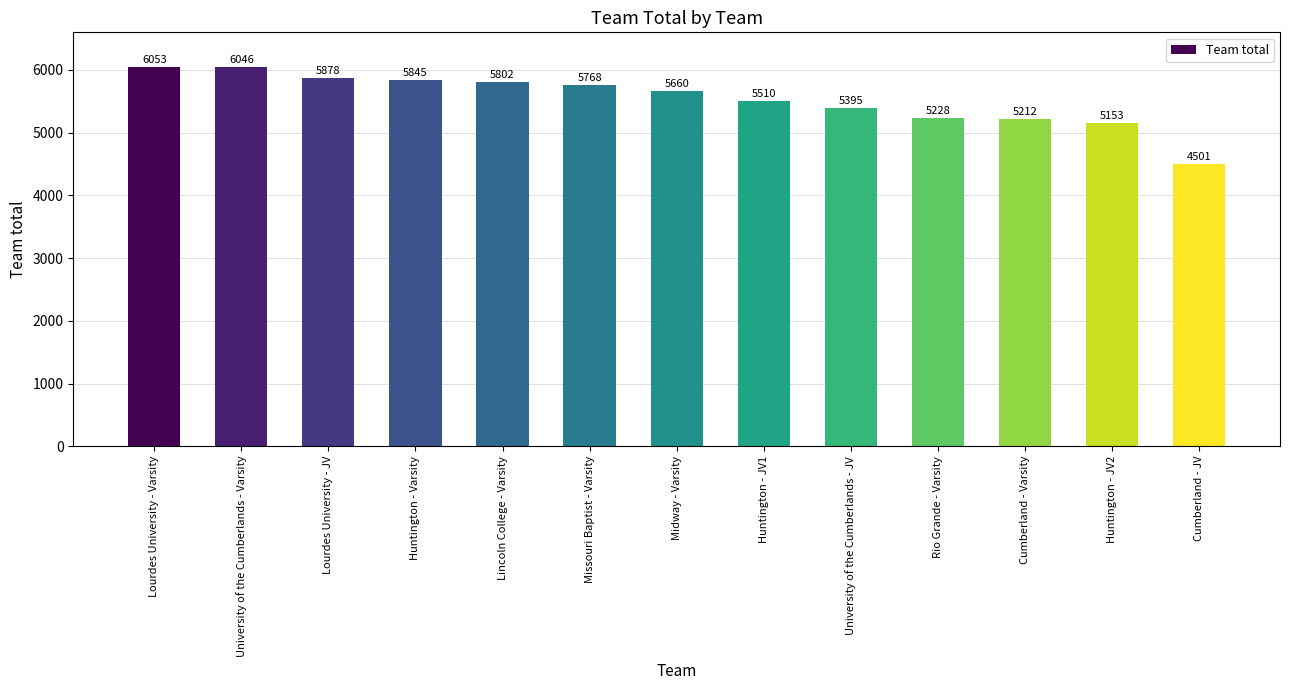

What is the value of the 2nd bar from the left?

6046